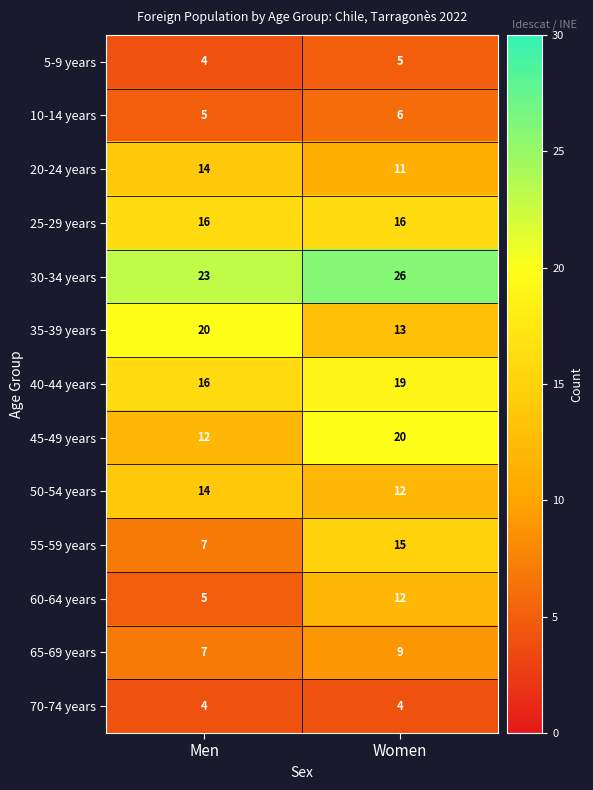

What is the difference between the highest and lowest values at Women?

22